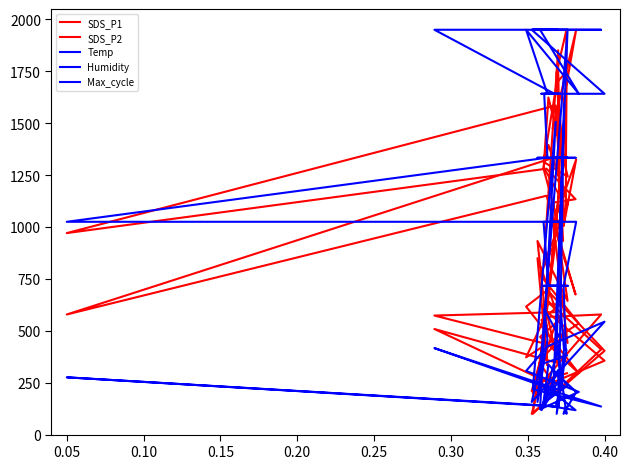

How many distinct data groups are displayed?

5